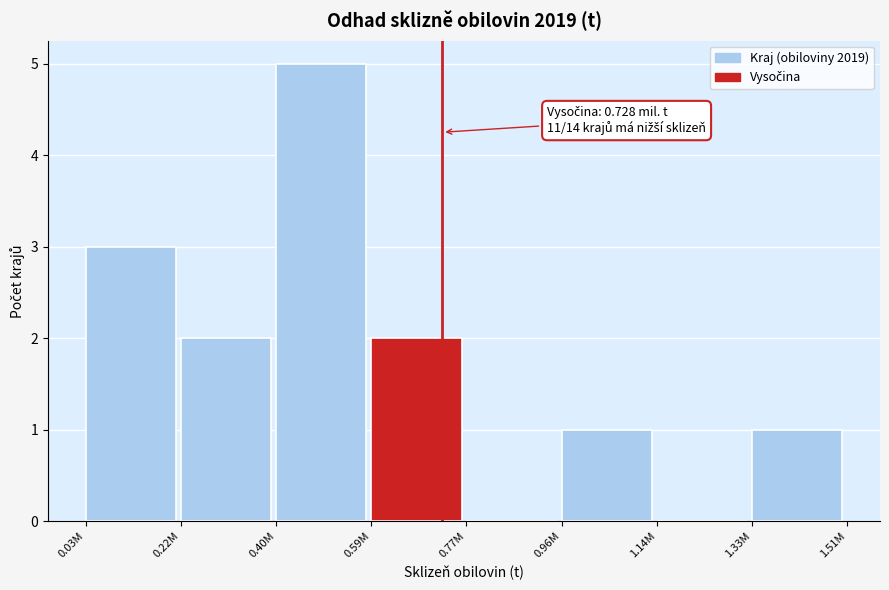

Reading right to left, extract all data points from this chart.

1.33M=1	1.14M=0	0.96M=1	0.77M=0	0.59M=2	0.40M=5	0.22M=2	0.03M=3